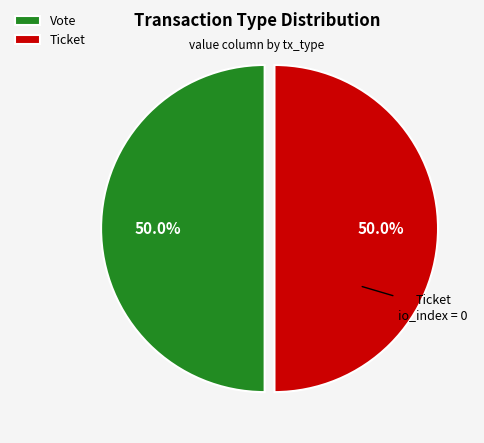

Do Ticket and Vote together represent more than half of the pie?

Yes